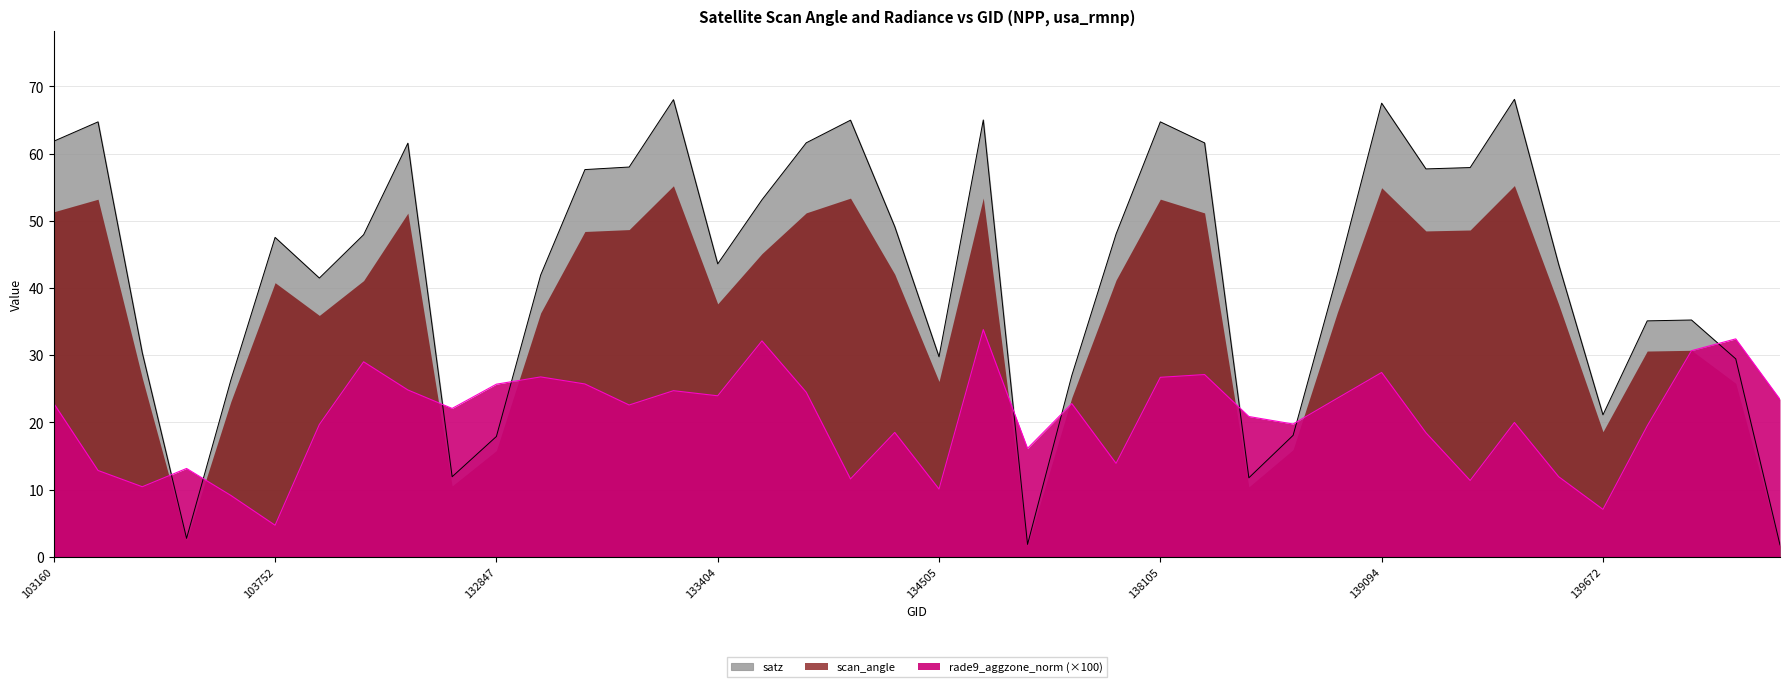

Does the chart have visible grid lines?

Yes